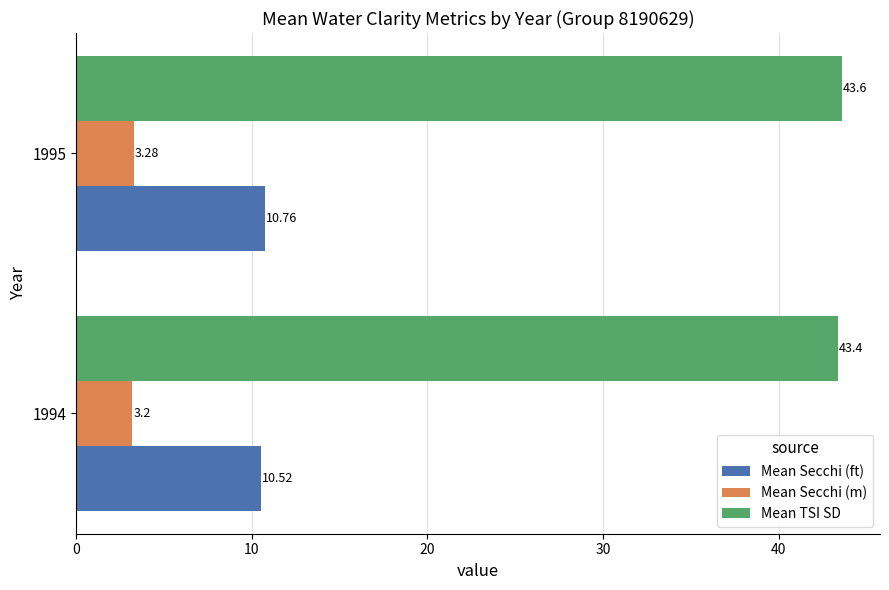

Rank the series by their average value, from highest to lowest.

Mean TSI SD, Mean Secchi (ft), Mean Secchi (m)